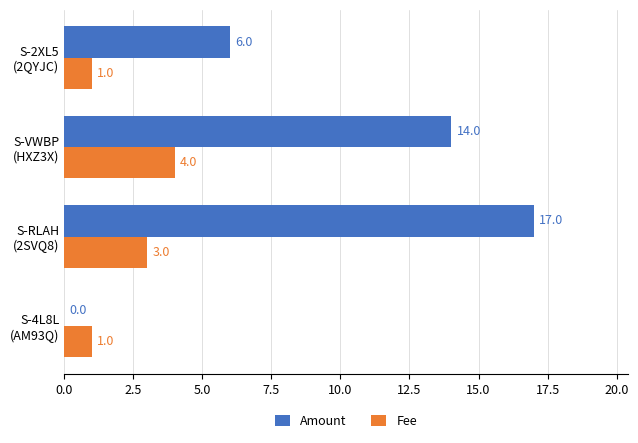

Count the number of categories in the chart.

4